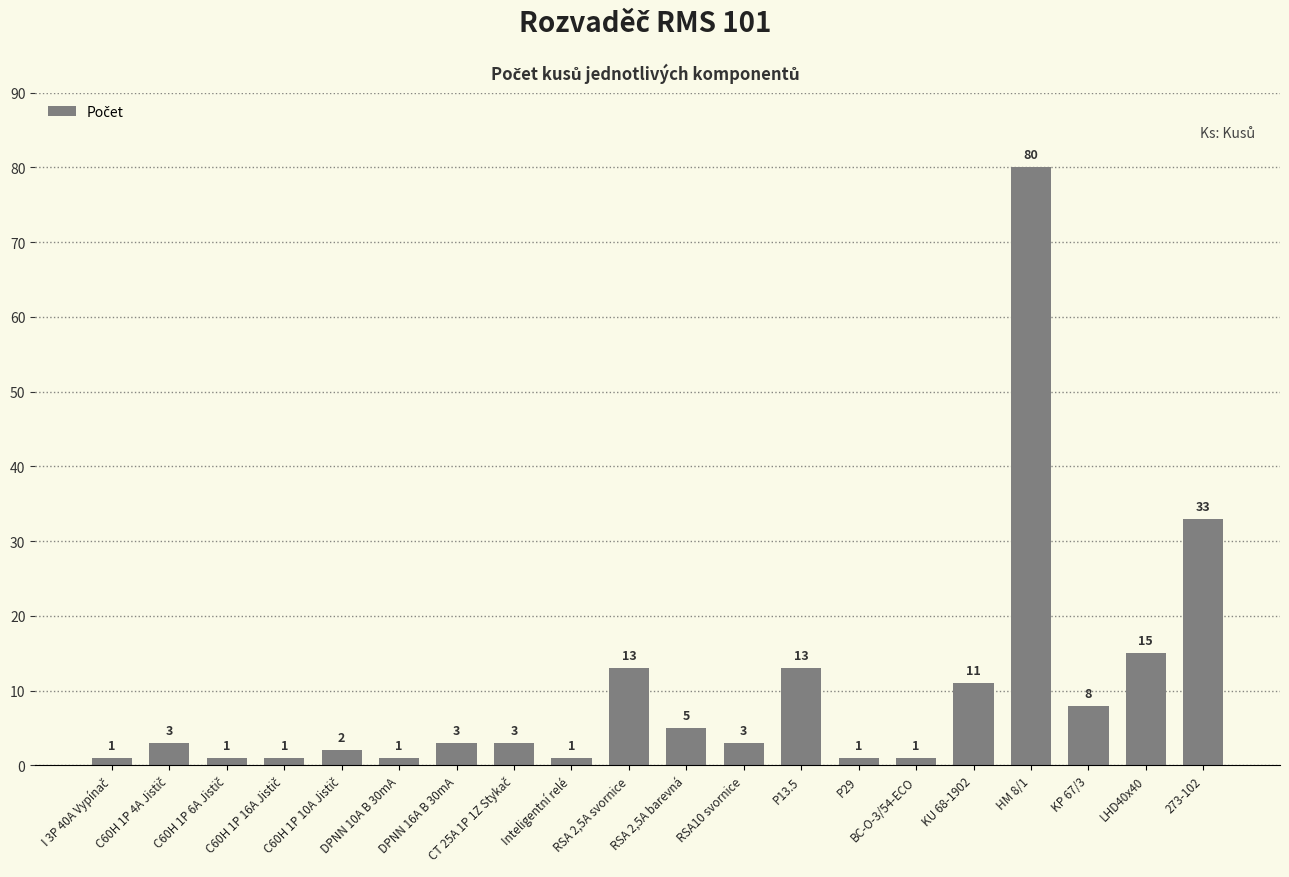

Reading right to left, extract all data points from this chart.

33	15	8	80	11	1	1	13	3	5	13	1	3	3	1	2	1	1	3	1